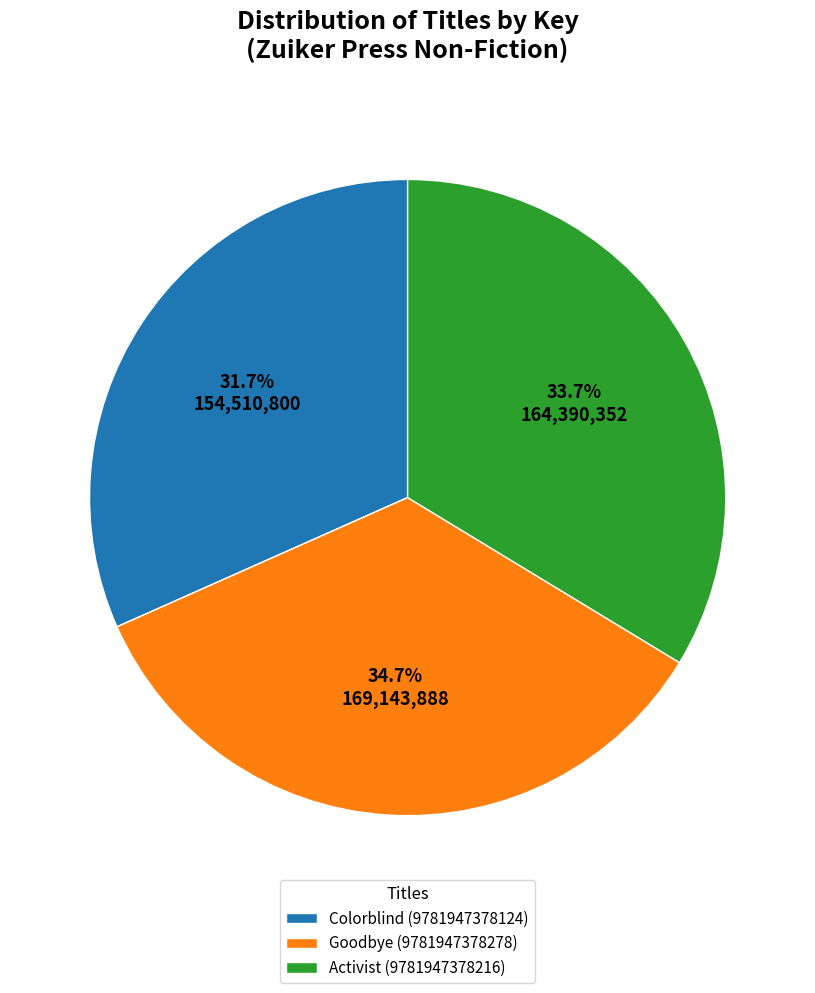

Do Colorblind (9781947378124) and Goodbye (9781947378278) together represent more than half of the pie?

Yes